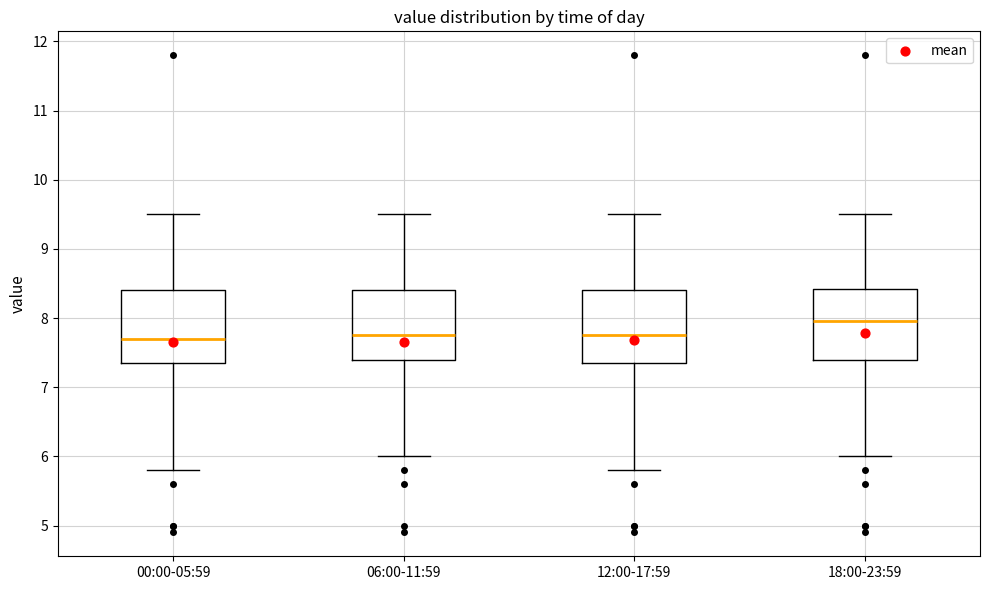

Reading left to right, transcribe this box plot: for each box, give where its median line is, the range the box spans, and where its two whiskers end, as read against the y-axis. The values are not printed on the chart, so give them approximately, as read against the axis.

00:00-05:59: median 7.7, box 7.4 to 8.4, whiskers 5.8 to 9.5
06:00-11:59: median 7.8, box 7.4 to 8.4, whiskers 6.0 to 9.5
12:00-17:59: median 7.8, box 7.4 to 8.4, whiskers 5.8 to 9.5
18:00-23:59: median 8.0, box 7.4 to 8.4, whiskers 6.0 to 9.5